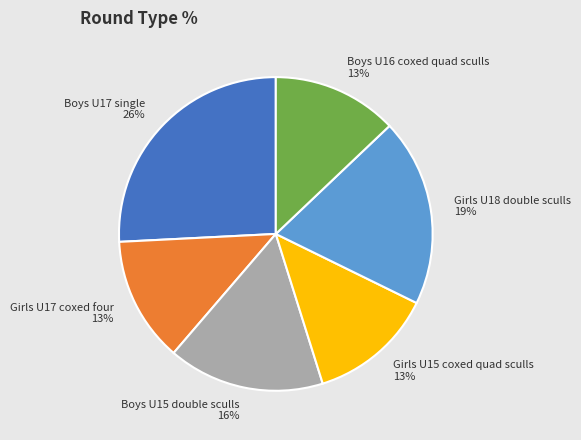

To the nearest percent, what portion does Boys U17 single represent?

26%